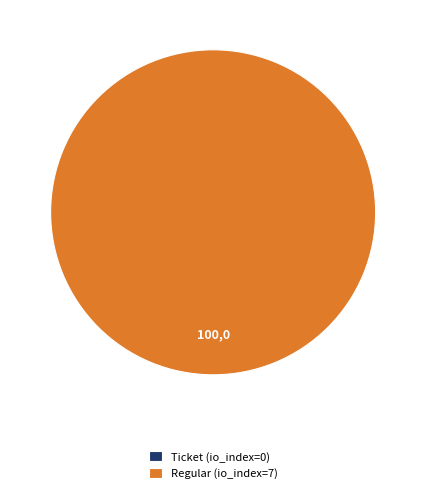

How much of the chart is everything except Ticket (io_index=0)?

100.0%